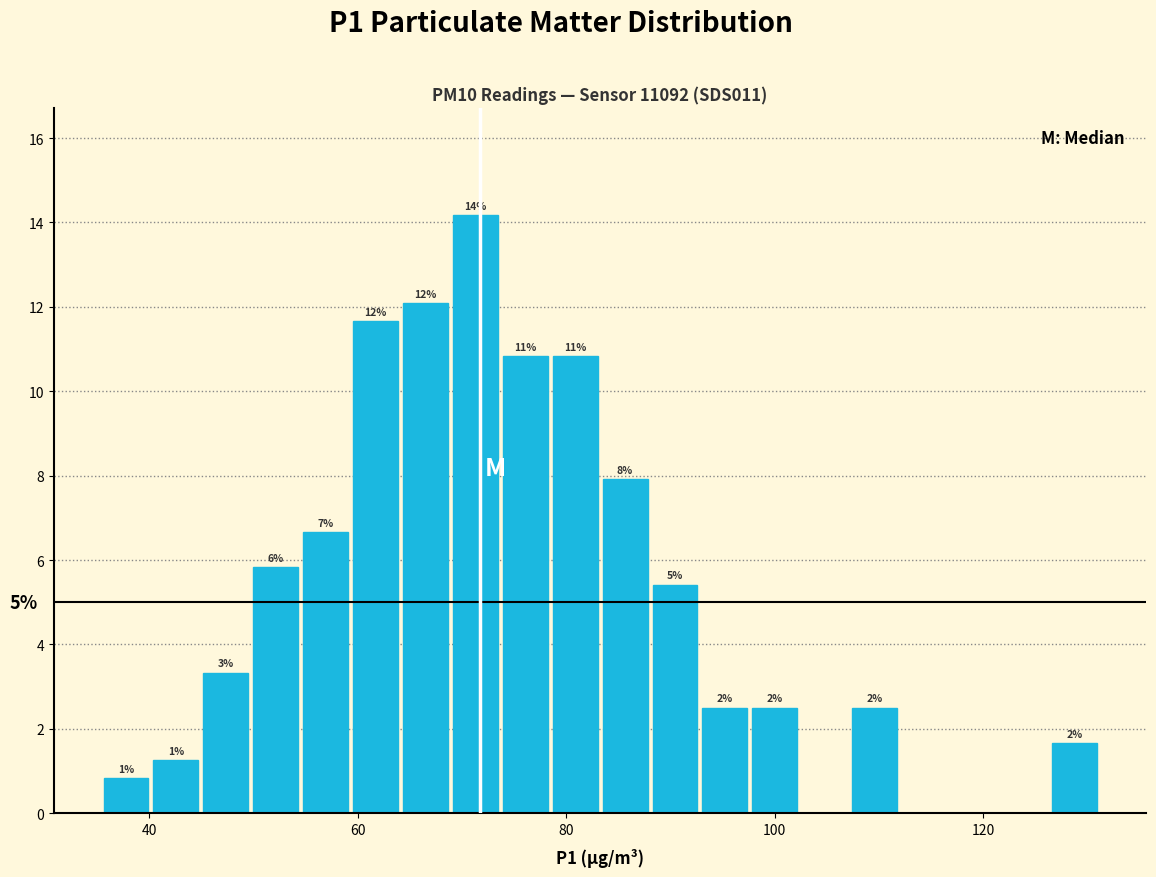

Around what value on the x-axis is the tallest bar? Give the approximate position of its centre, as read against the axis.

72